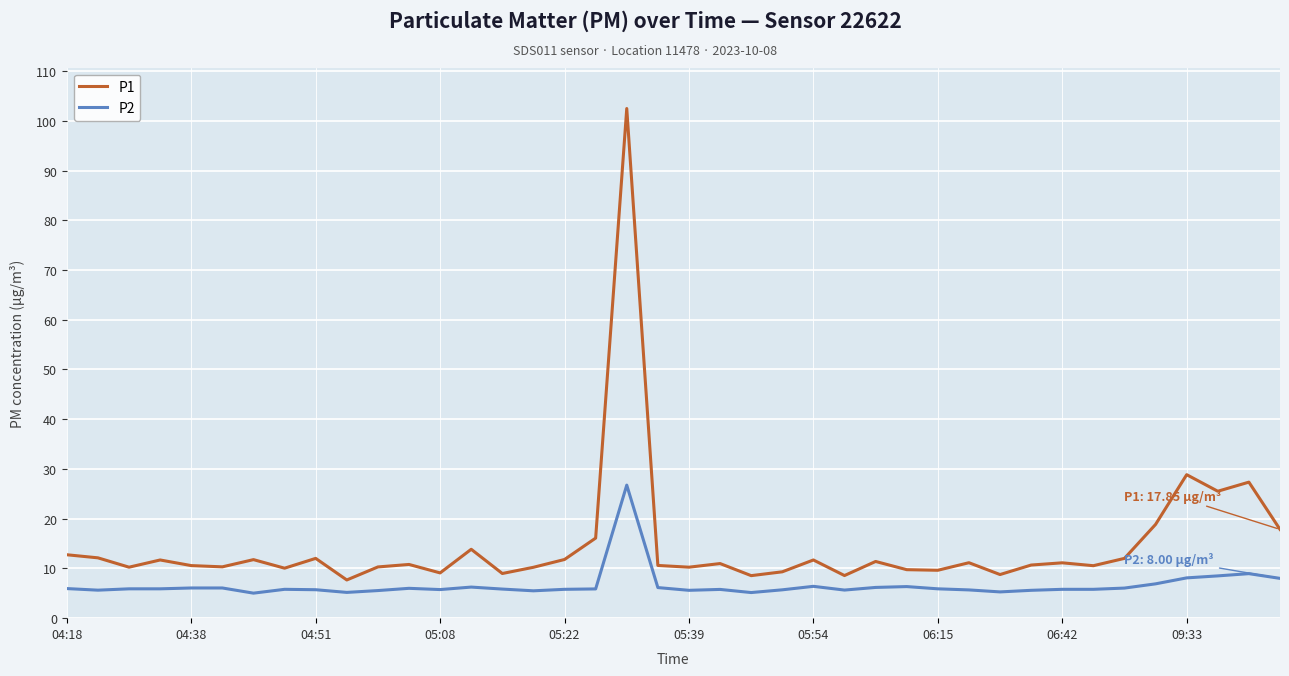

Which series has the largest range (max minus min)?

P1